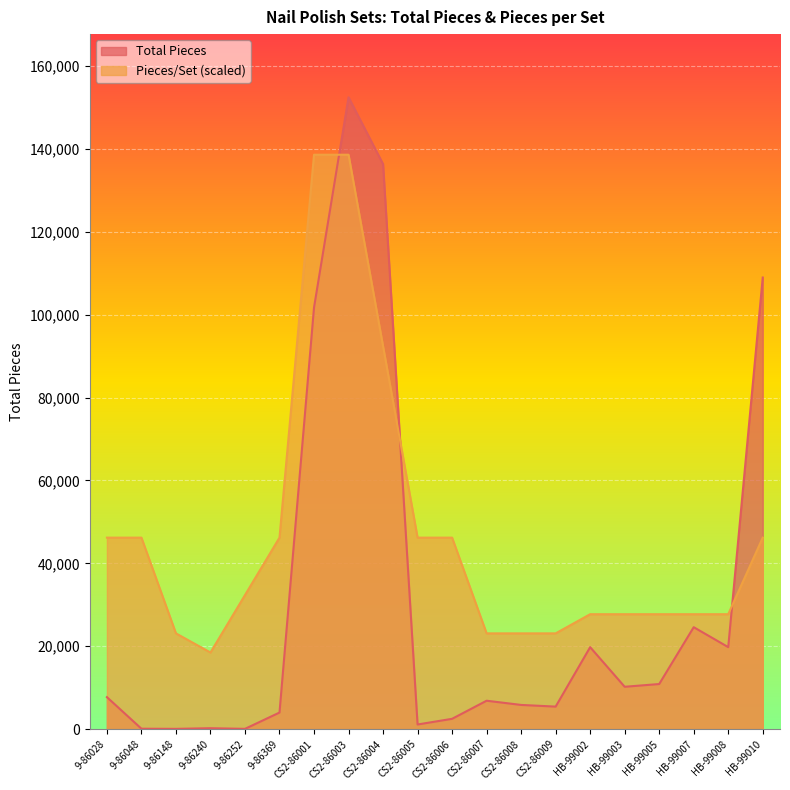

What is the total value across all series at CS2-86005?

47310